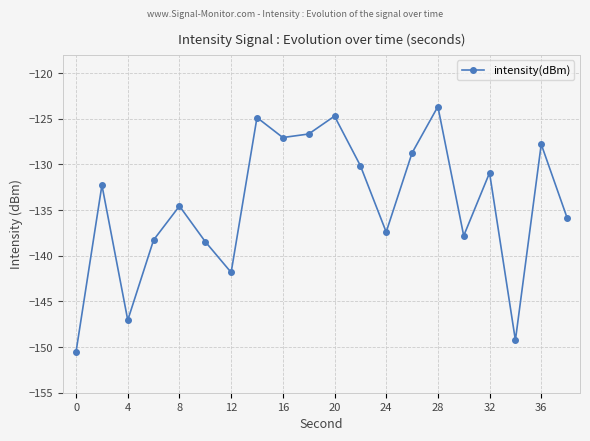

Reading left to right, extract all data points from this chart.

-150.5	-132.3	-147.1	-138.3	-134.6	-138.5	-141.8	-124.9	-127.1	-126.7	-124.7	-130.1	-137.4	-128.7	-123.7	-137.8	-130.9	-149.3	-127.8	-135.8